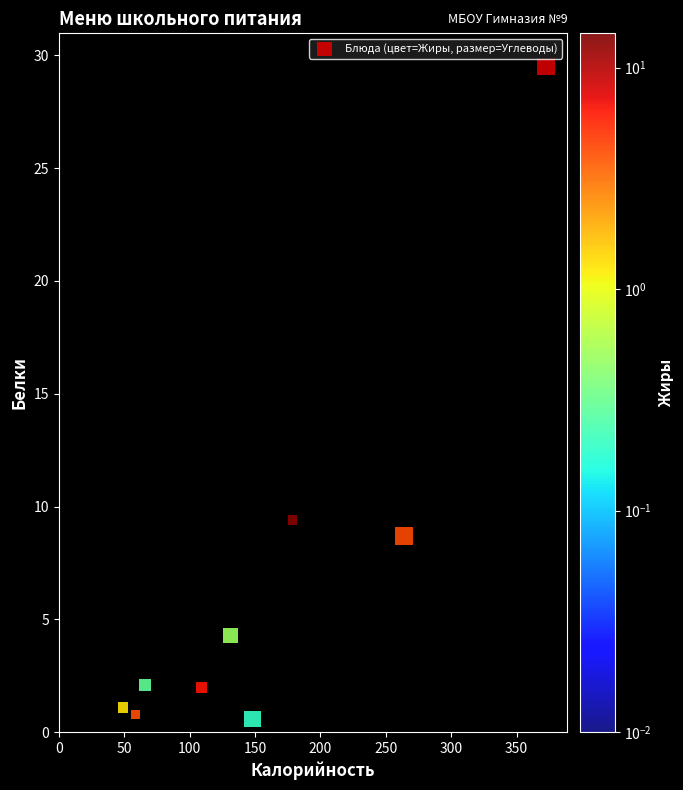

What Y value in the scatter plot is closest to 14?

9.4